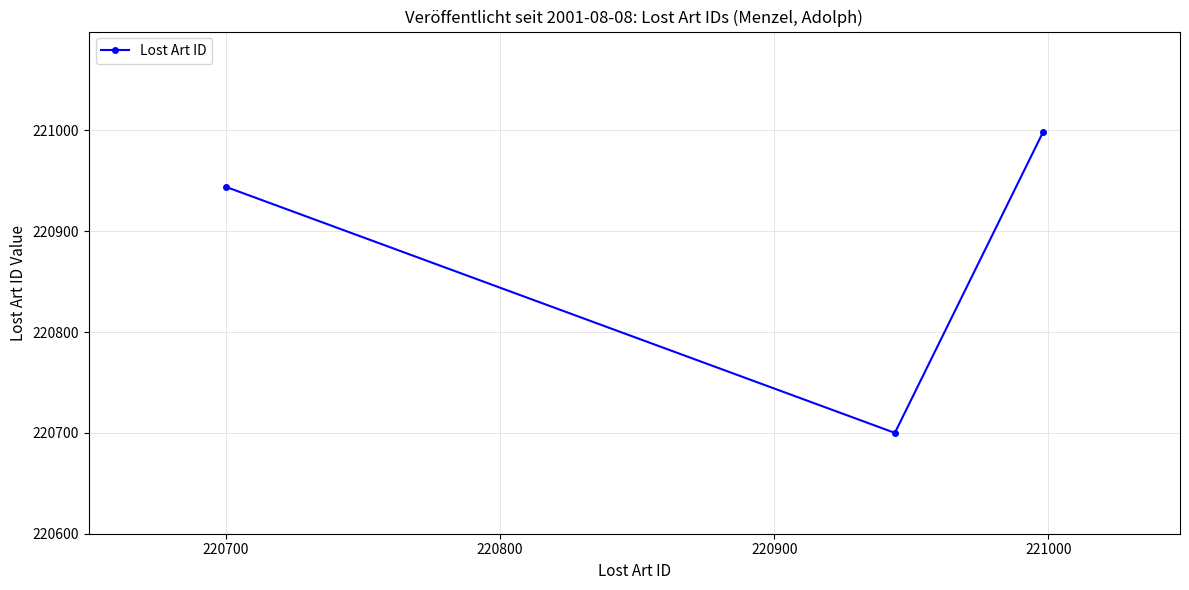

What is the minimum value shown in the chart?

220700